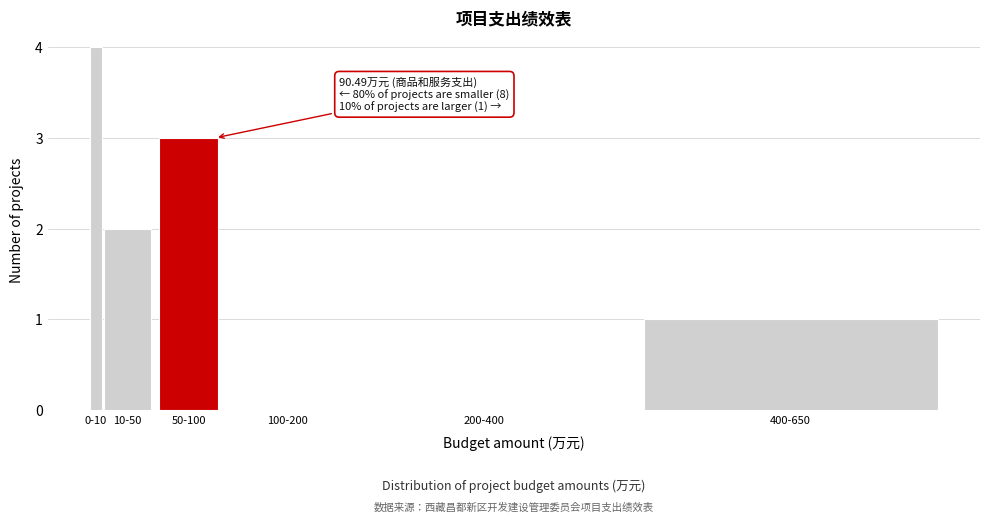

Reading right to left, extract all data points from this chart.

400-650=1	200-400=0	100-200=0	50-100=3	10-50=2	0-10=4